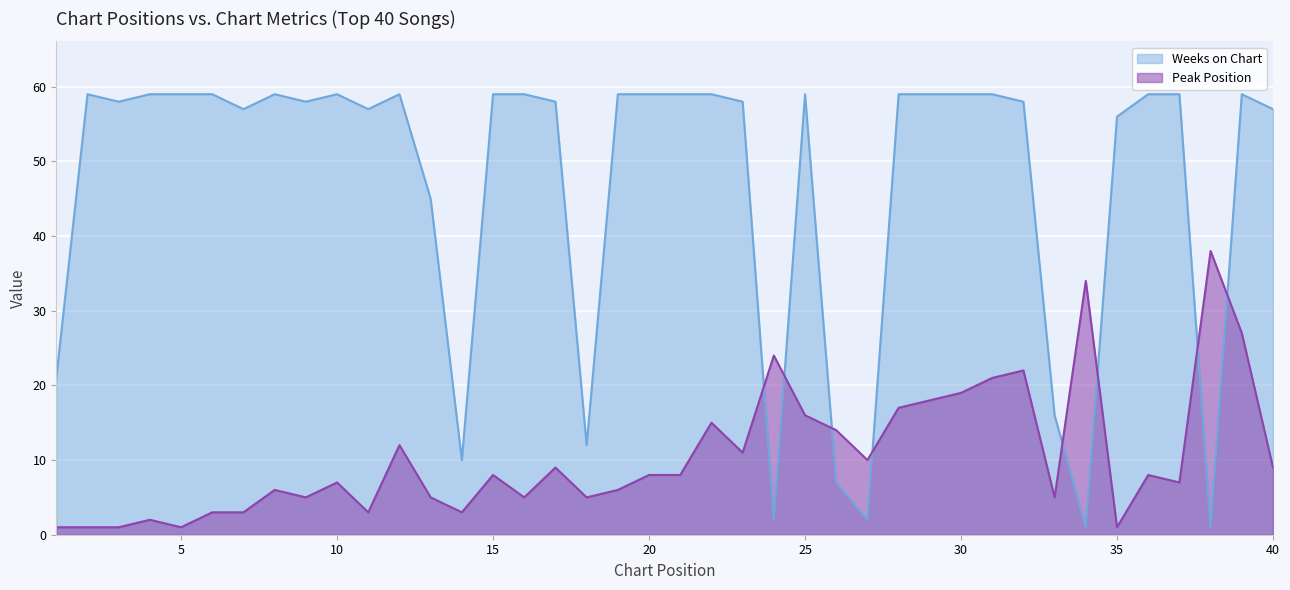

What is the value of the Weeks on Chart point at the 6th from the left?

59